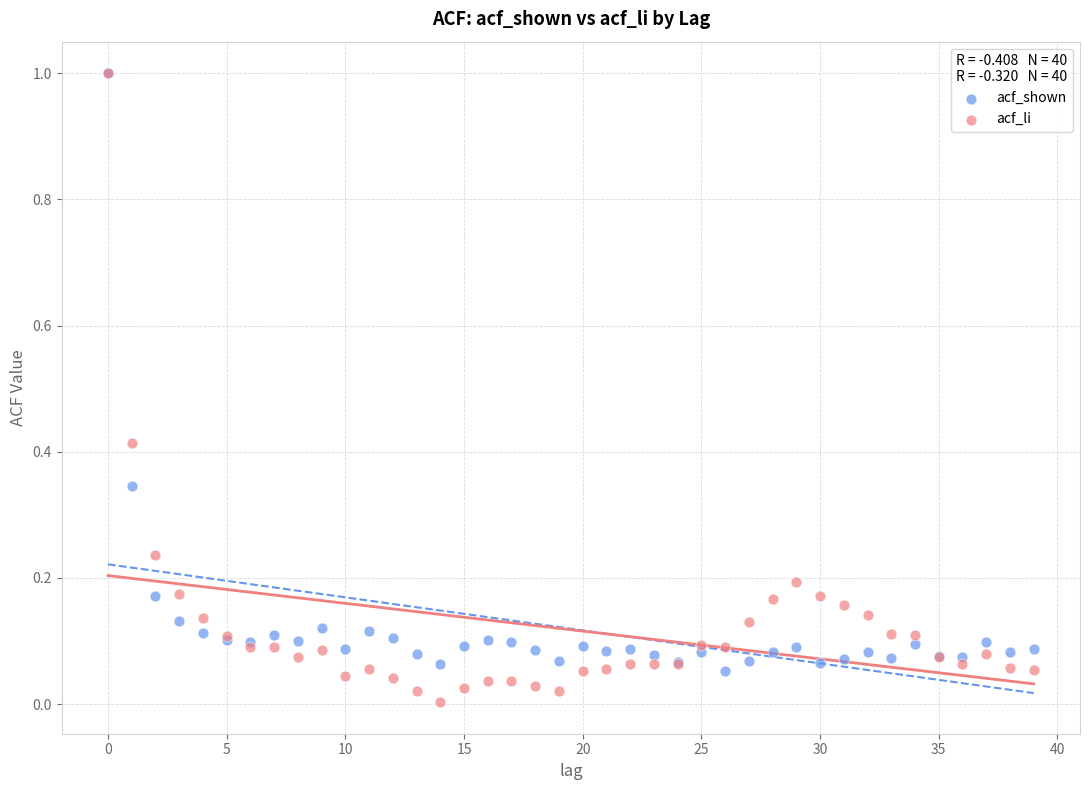

Which series has the widest spread of Y values?

acf_li